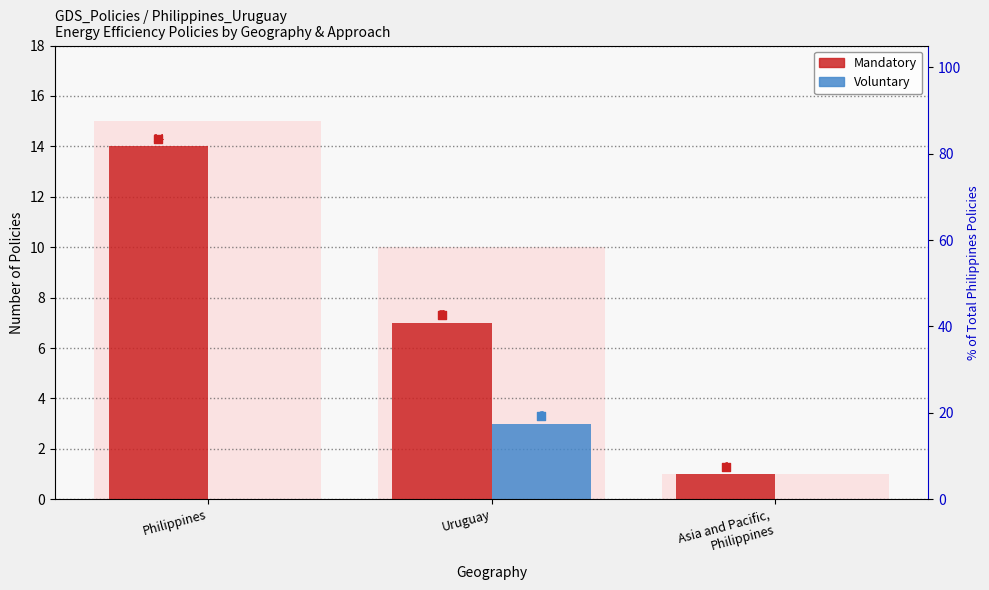

At which category is the sum across all series the highest?

Philippines